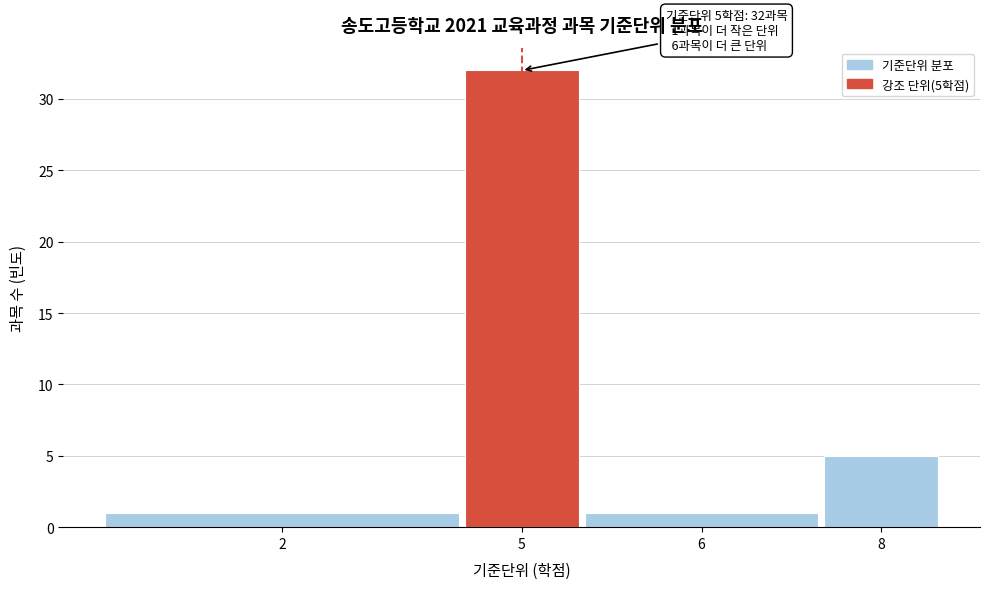

Reading left to right, extract all data points from this chart.

1	32	1	5